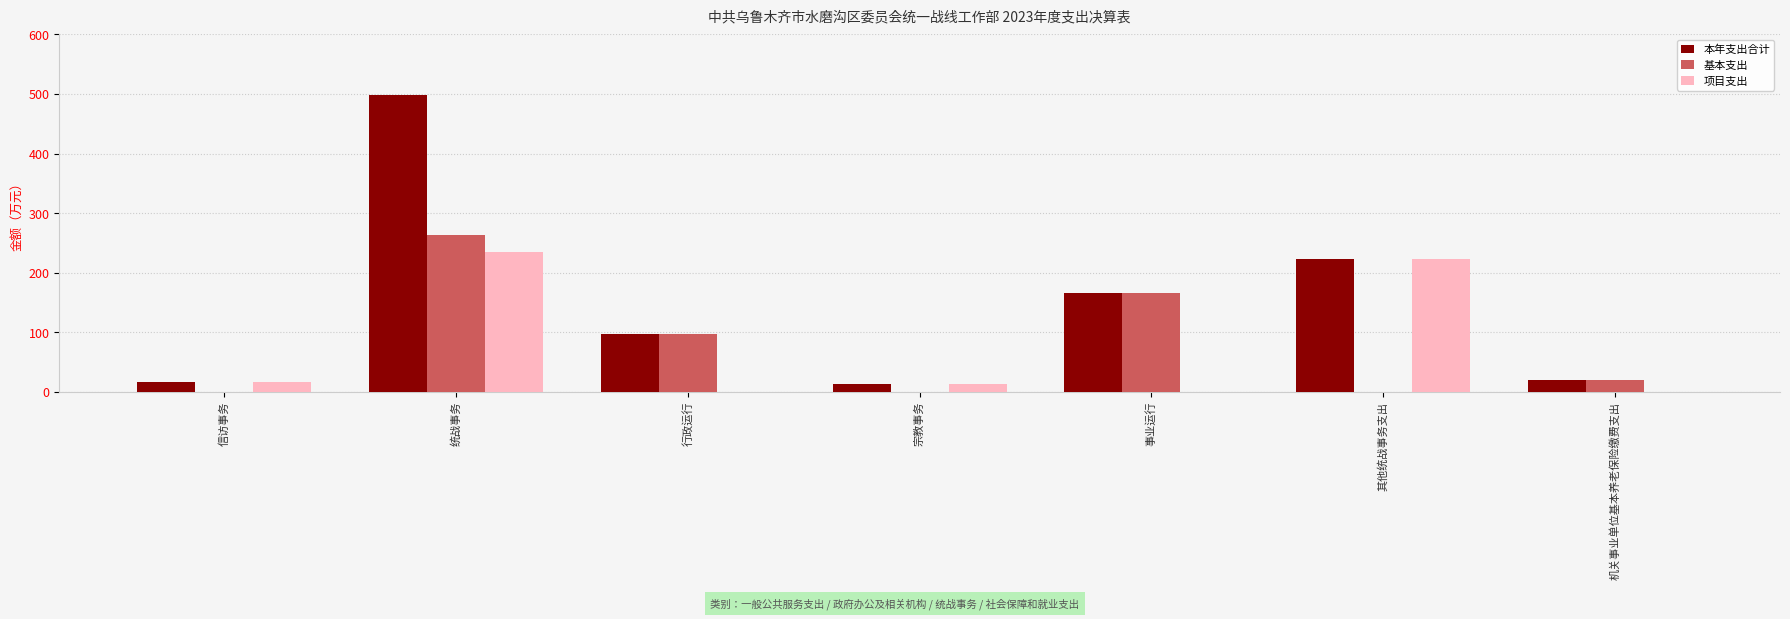

Where is 本年支出合计 nearest to the value 255?

其他统战事务支出